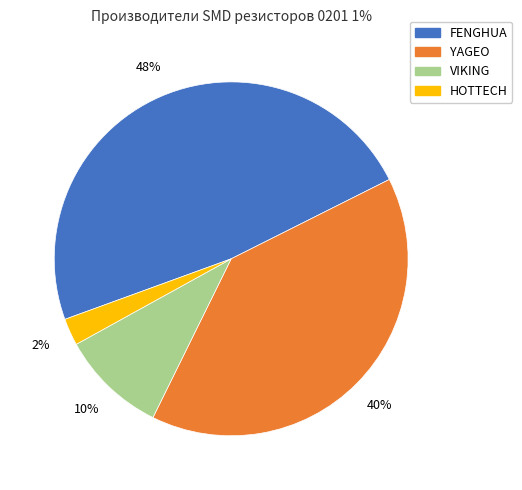

To the nearest percent, what is the average slice percentage?

25%